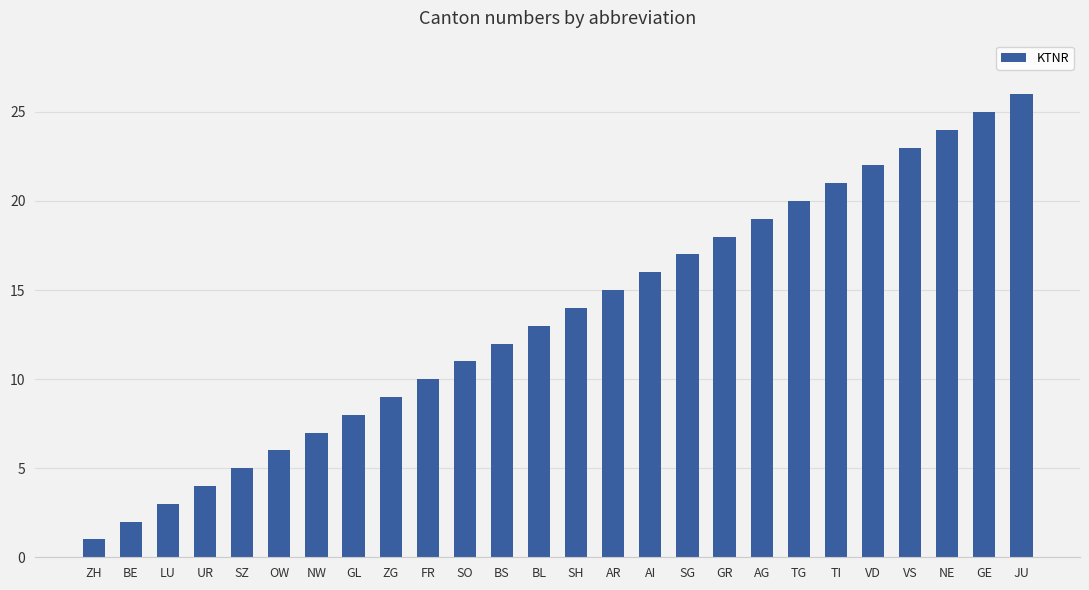

How many values are below 14?

13